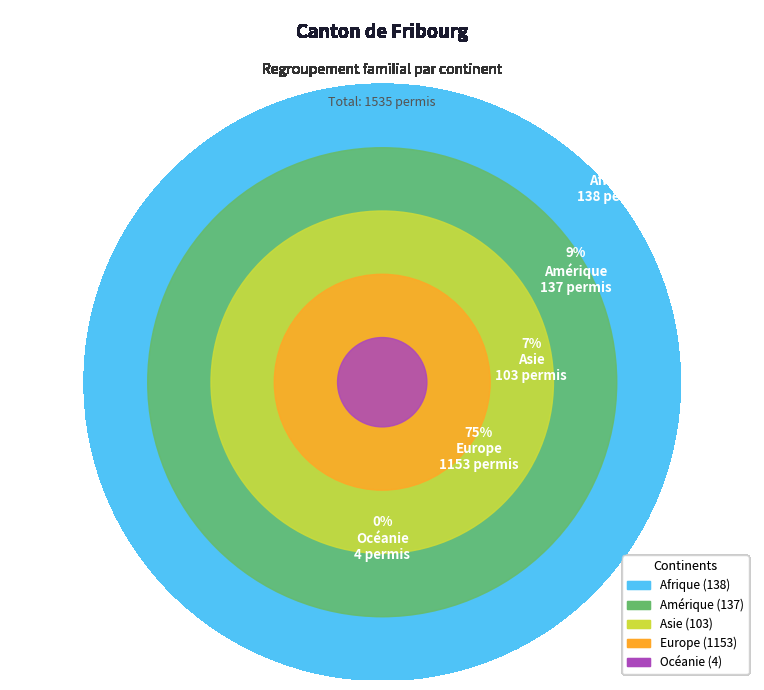

How many slices are in this pie chart?

5